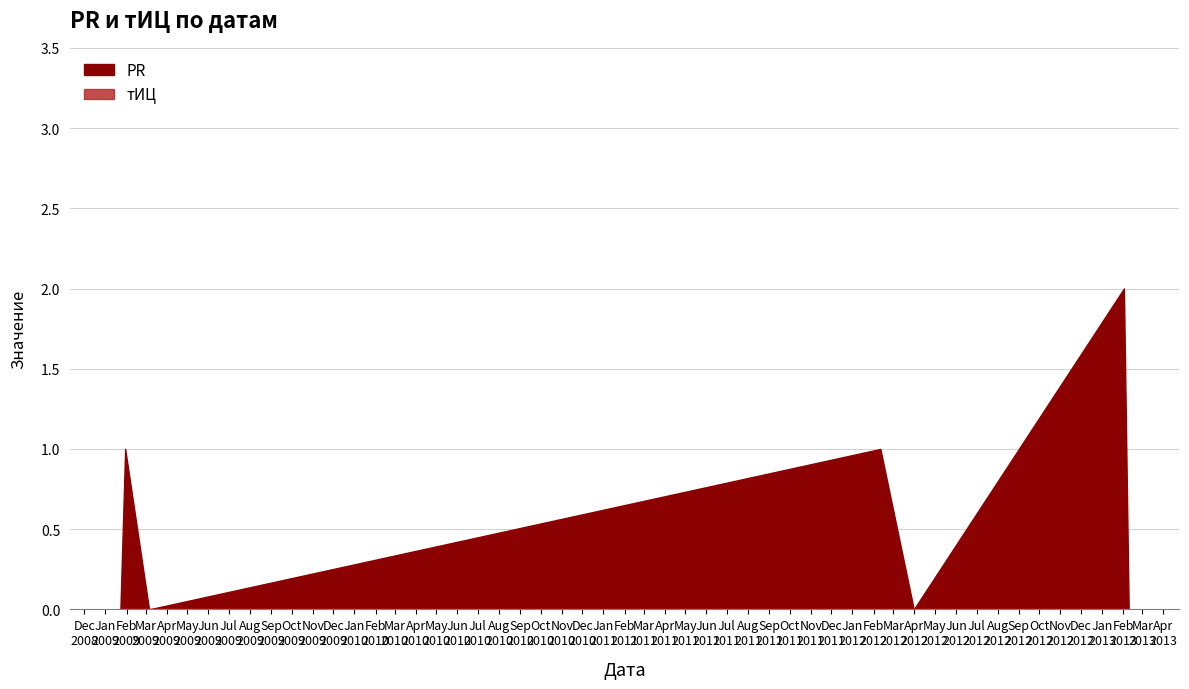

What position from the left is 2009-03-06?

3